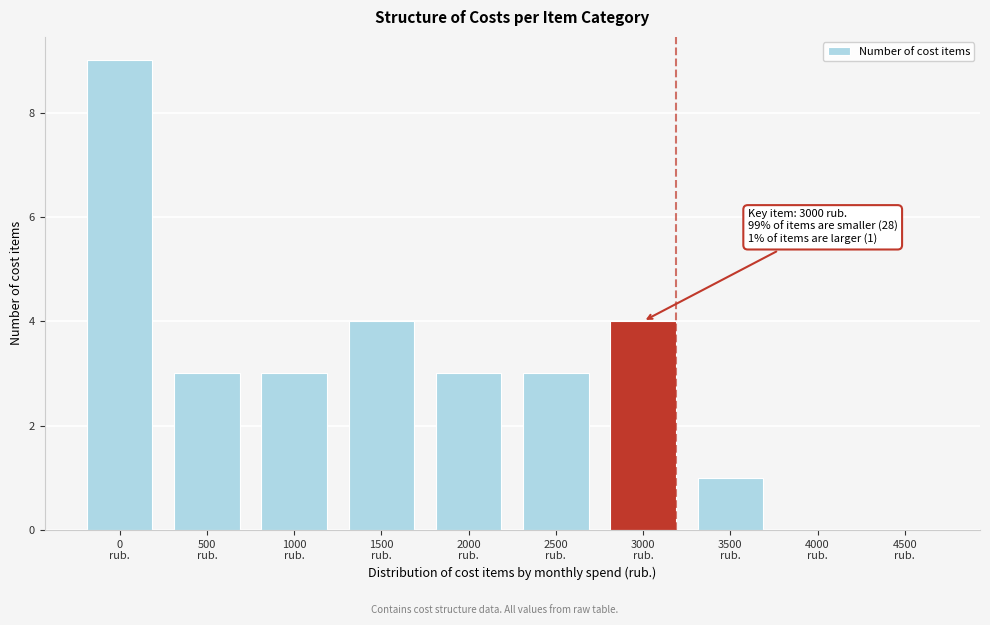

What is the sum of all values?

30